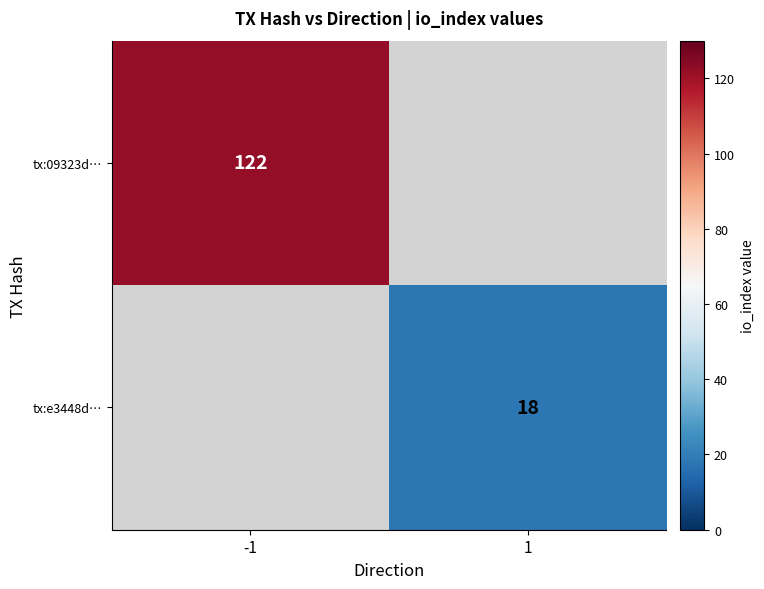

Is it true that tx:e3448d… equals 18 at 1?

True